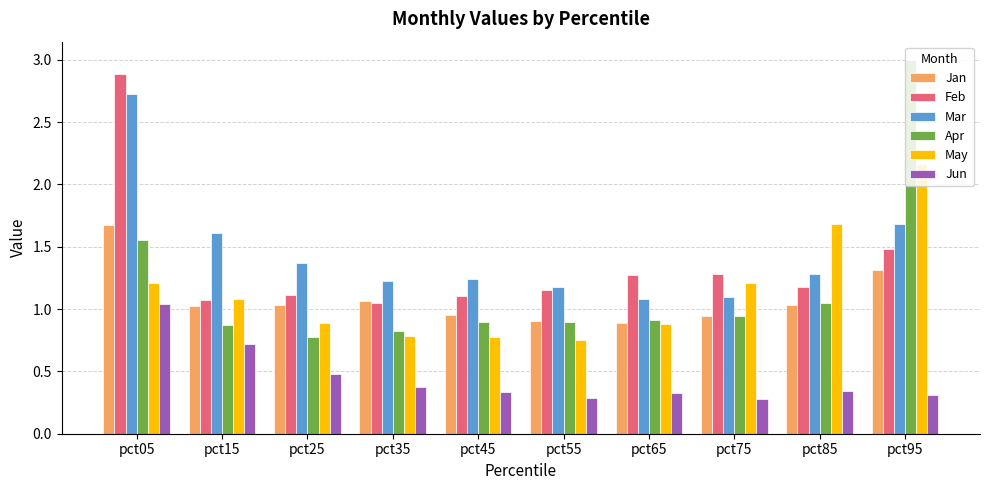

What is the difference between the maximum and minimum values in the Jun series?

0.8